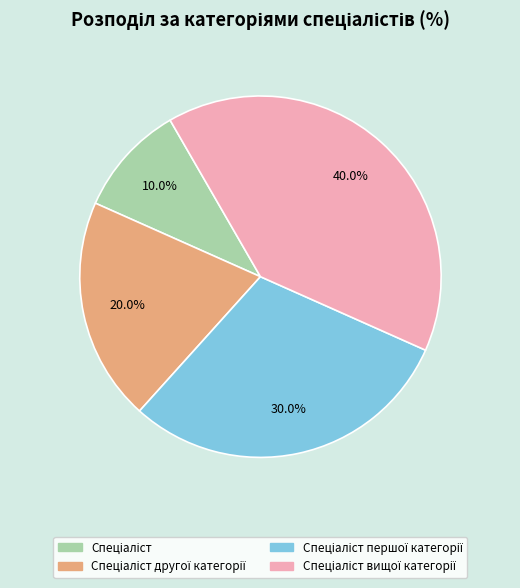

Does any single category account for the majority?

No